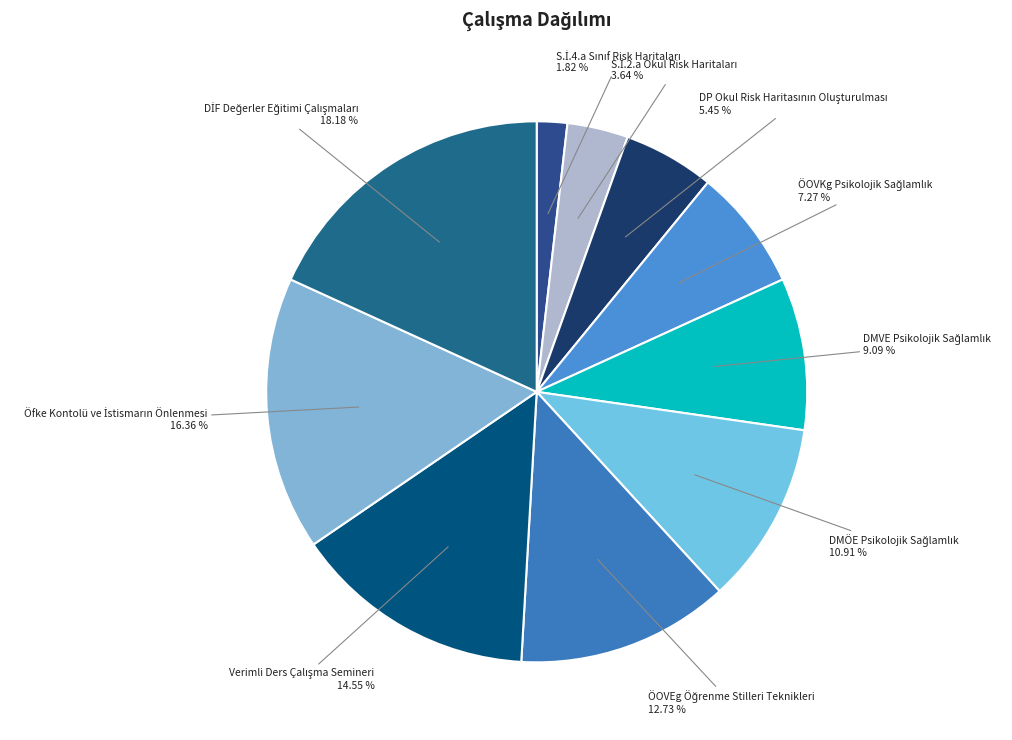

Does any single category account for the majority?

No